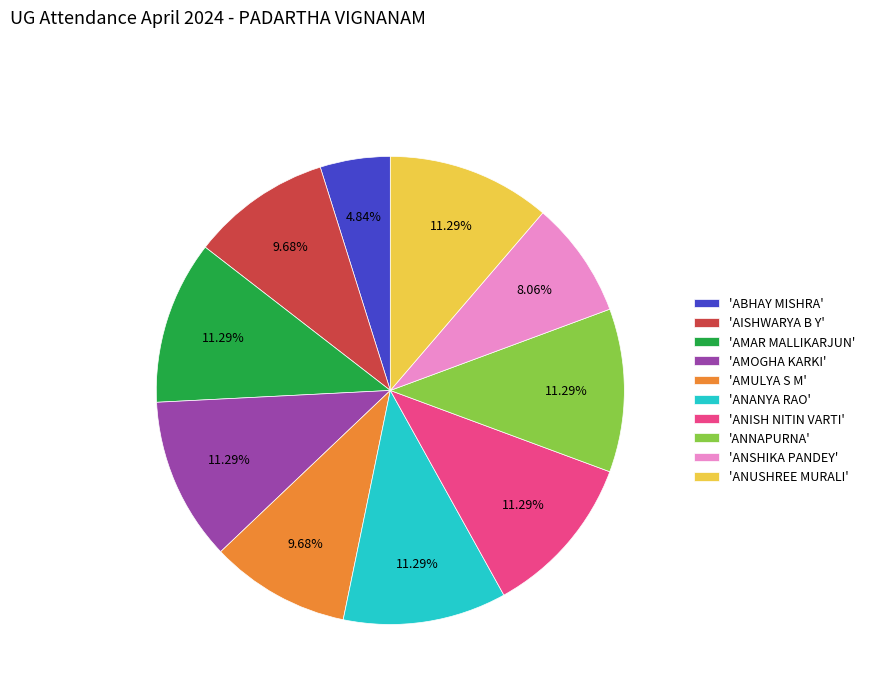

What is the ratio of the value at 'AMOGHA KARKI' to the value at 'ANUSHREE MURALI'?

1.0